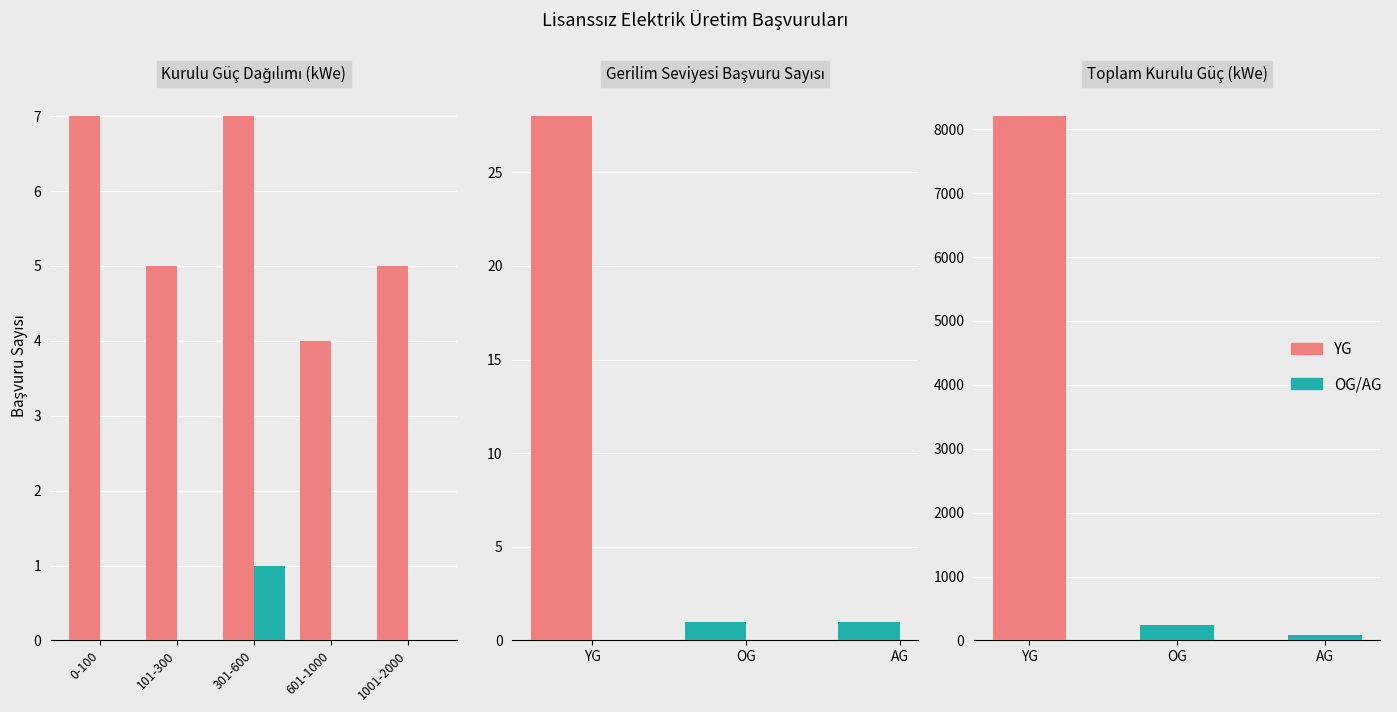

Reading left to right, extract all data points from this chart.

YG: 7	5	7	4	5
OG/AG: 0	0	1	0	0